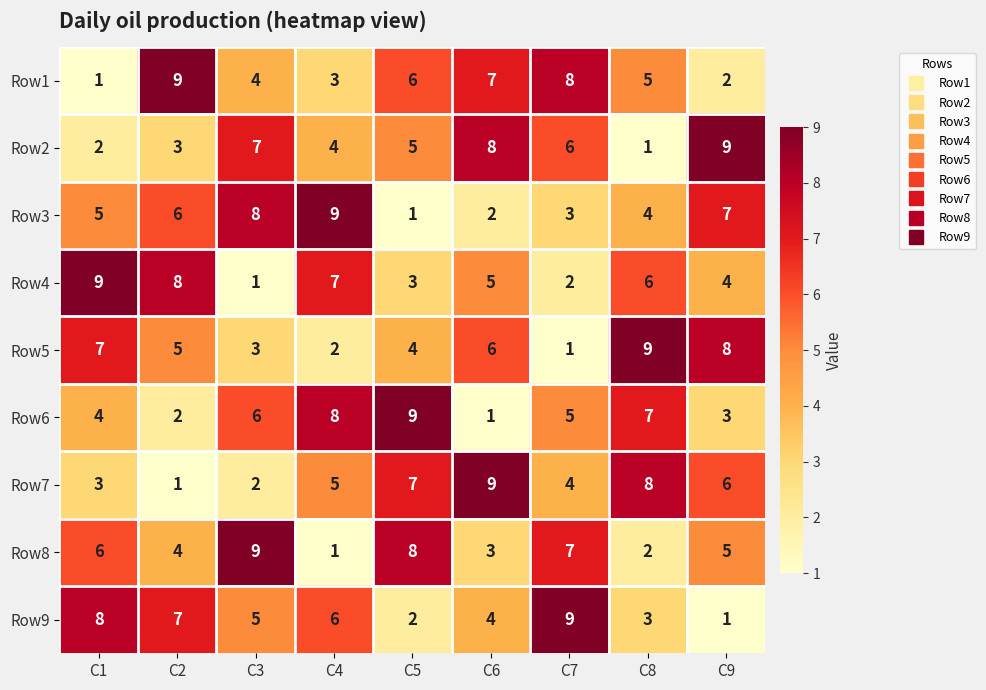

What is the difference between the highest and lowest values at C3?

8